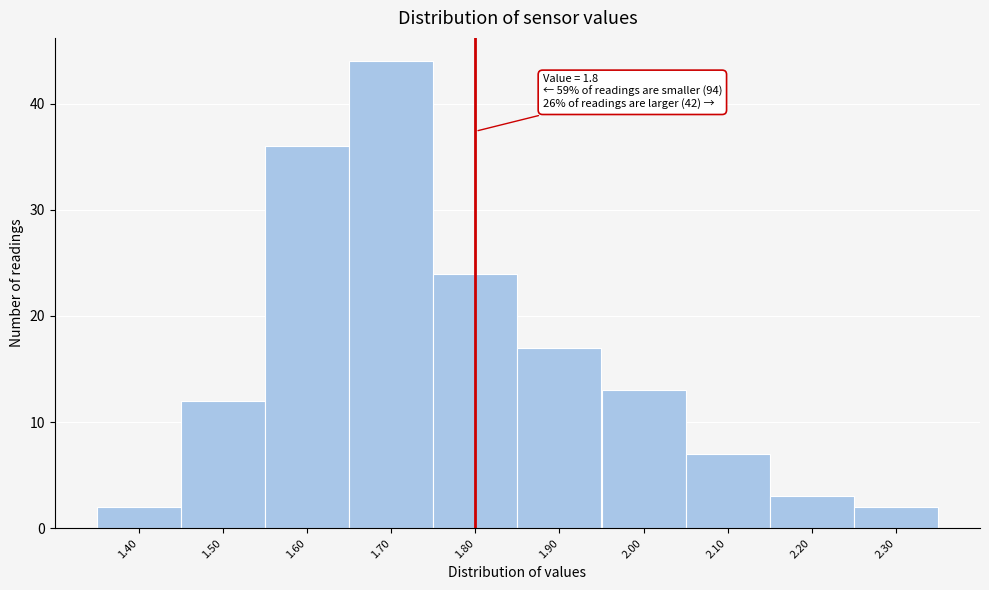

Which range on the x-axis has the tallest bar?

1.65 to 1.75